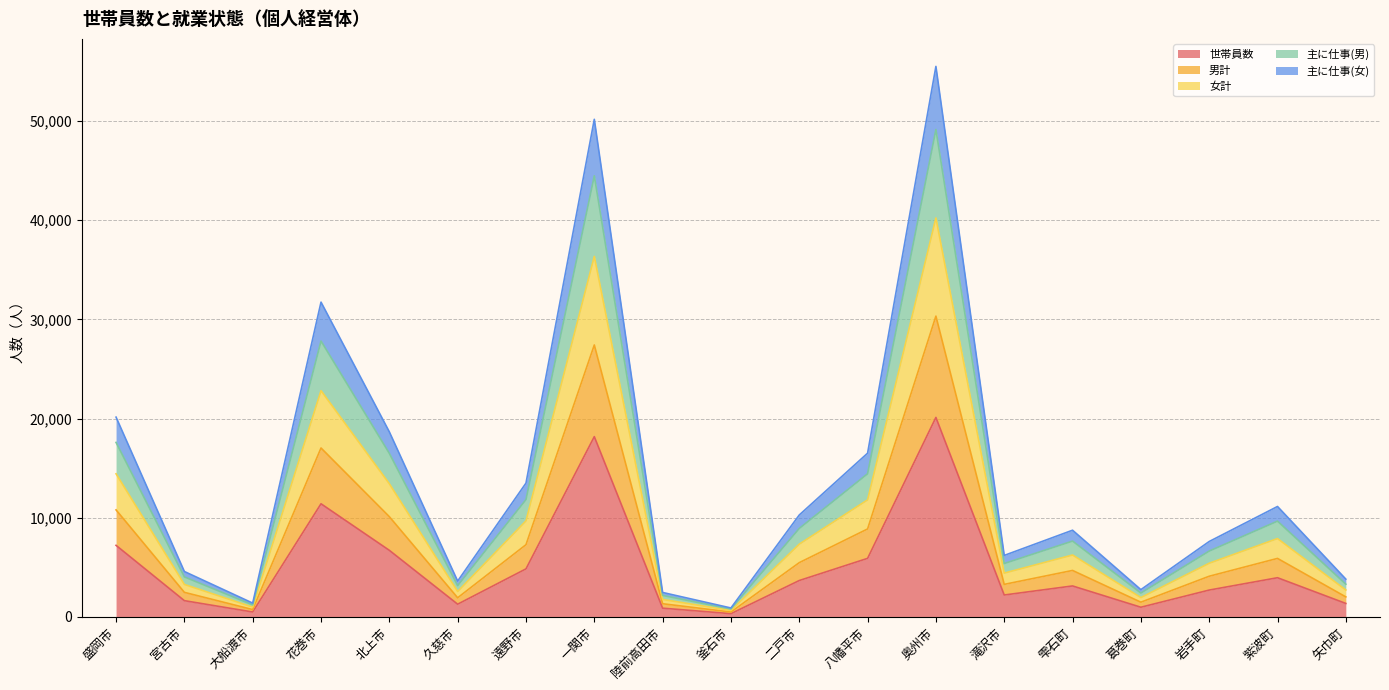

Does the chart display data point markers on the line(s)?

No